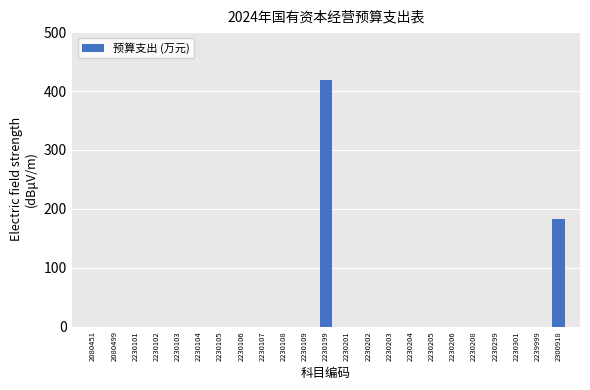

Reading left to right, list all the values displayed in this chart.

2080451=0	2080499=0	2230101=0	2230102=0	2230103=0	2230104=0	2230105=0	2230106=0	2230107=0	2230108=0	2230109=0	2230199=419	2230201=0	2230202=0	2230203=0	2230204=0	2230205=0	2230206=0	2230208=0	2230299=0	2230301=0	2239999=0	2300918=183